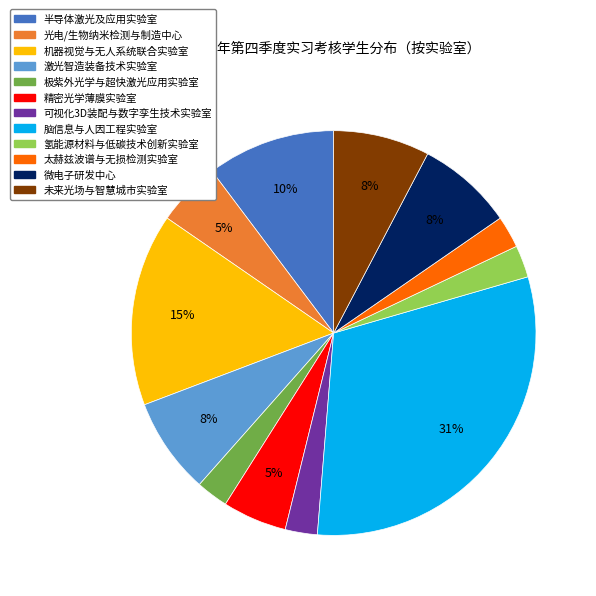

To the nearest percent, what is the difference between the 半导体激光及应用实验室 and 光电/生物纳米检测与制造中心 slice percentages?

5%